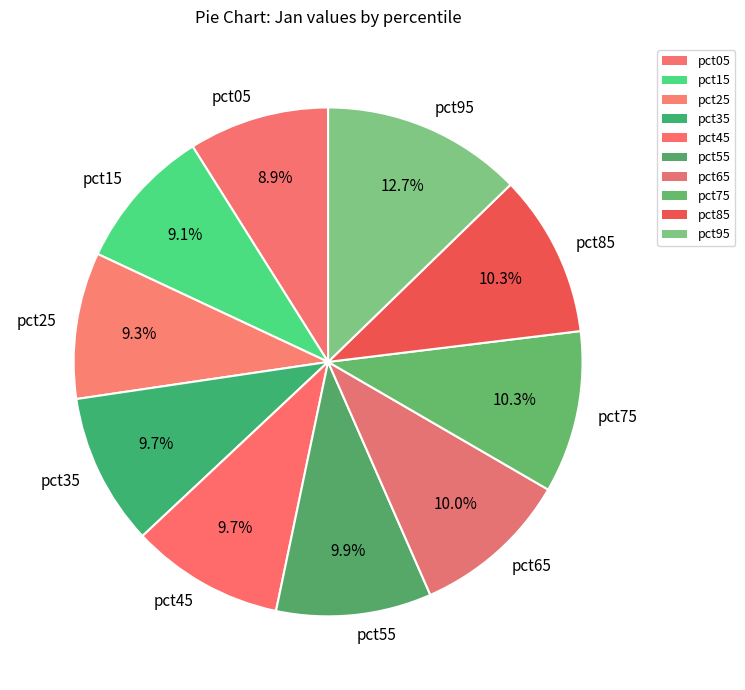

Does pct95 represent more than half of the total?

No